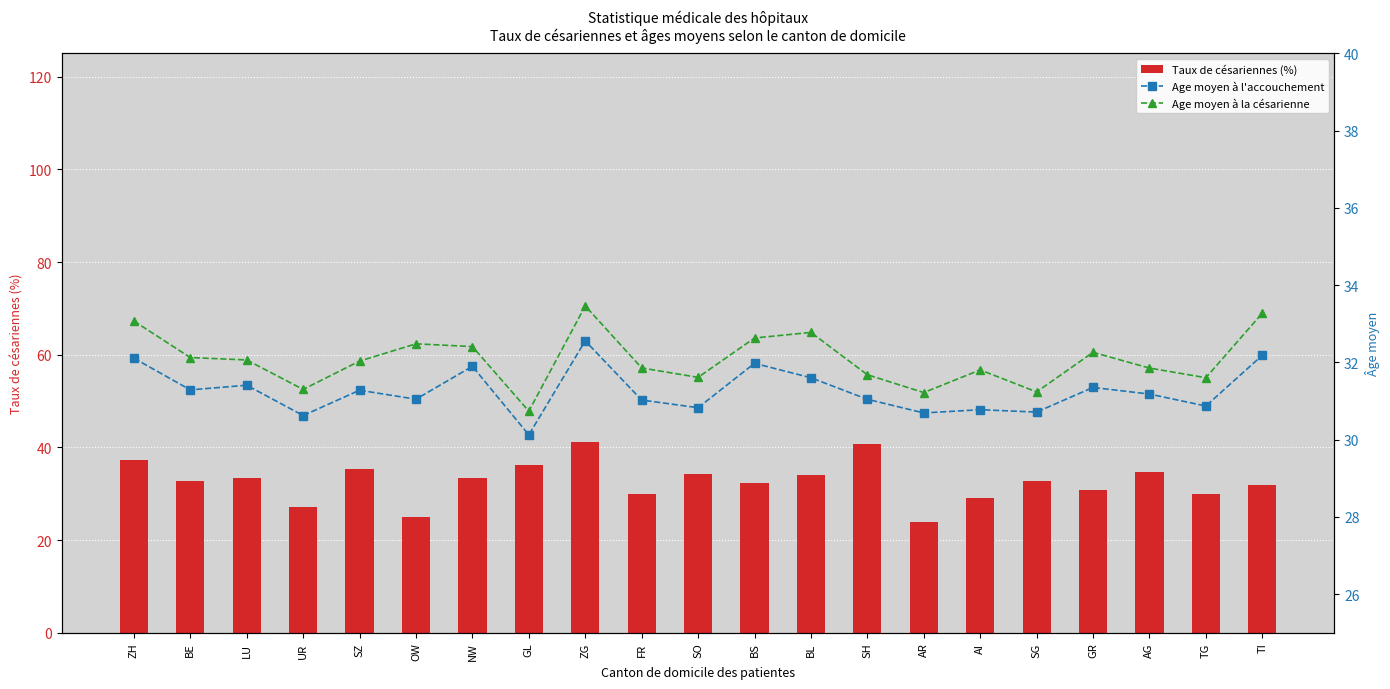

Reading left to right, list all the values displayed in this chart.

Taux de césariennes (%): ZH=37.2	BE=32.8	LU=33.5	UR=27.0	SZ=35.3	OW=24.9	NW=33.3	GL=36.3	ZG=41.2	FR=29.9	SO=34.3	BS=32.4	BL=34.0	SH=40.7	AR=24.0	AI=29.1	SG=32.7	GR=30.9	AG=34.6	TG=29.9	TI=31.8
Age moyen à l'accouchement: ZH=32.1	BE=31.3	LU=31.4	UR=30.6	SZ=31.3	OW=31.0	NW=31.9	GL=30.1	ZG=32.6	FR=31.0	SO=30.8	BS=32.0	BL=31.6	SH=31.0	AR=30.7	AI=30.8	SG=30.7	GR=31.4	AG=31.2	TG=30.9	TI=32.2
Age moyen à la césarienne: ZH=33.1	BE=32.1	LU=32.1	UR=31.3	SZ=32.0	OW=32.5	NW=32.4	GL=30.7	ZG=33.5	FR=31.9	SO=31.6	BS=32.6	BL=32.8	SH=31.7	AR=31.2	AI=31.8	SG=31.2	GR=32.3	AG=31.9	TG=31.6	TI=33.3